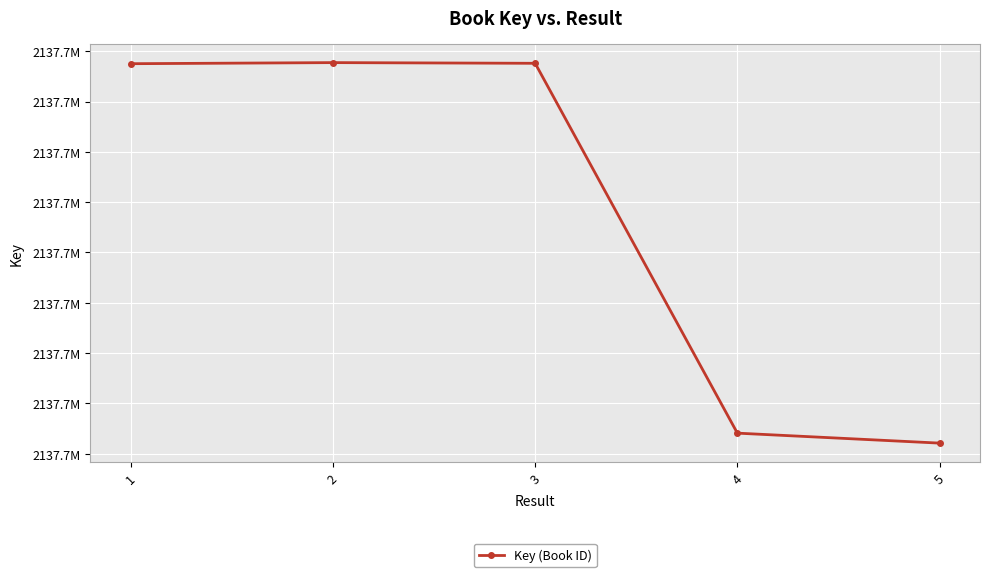

Approximately how many times larger is the value at 1 compared to 2?

1.0